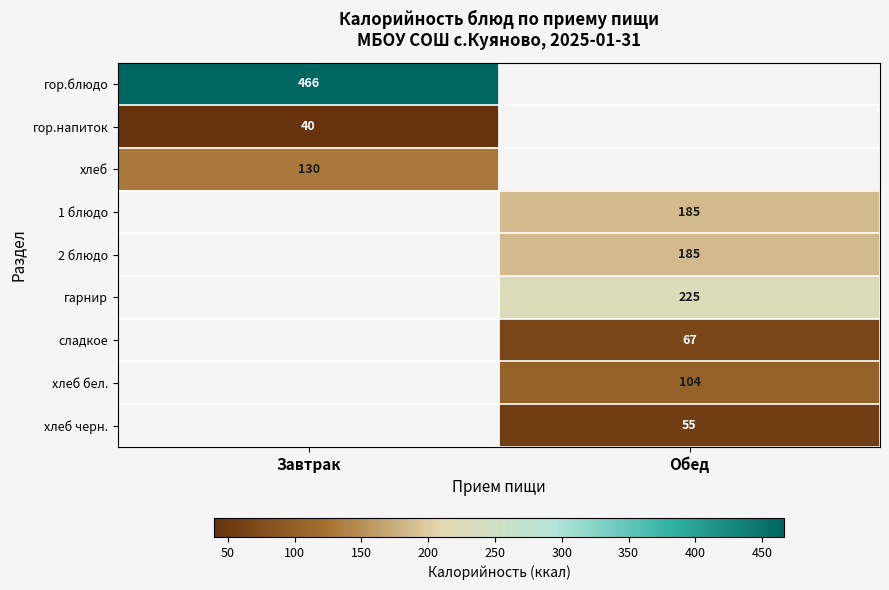

The гор.блюдо series shows 466 at Завтрак. True or false?

True